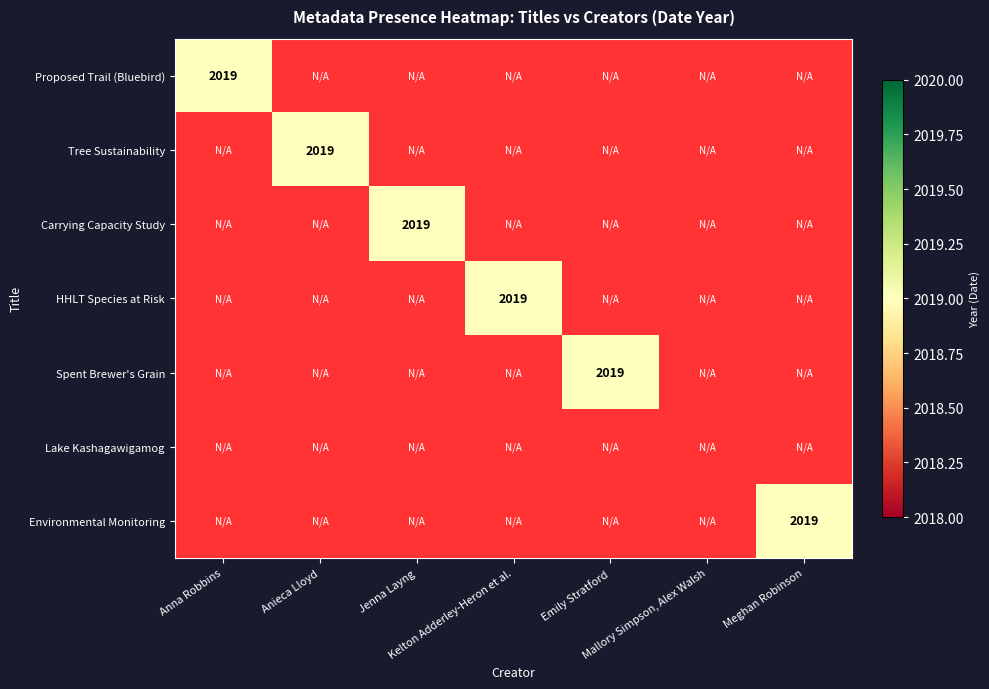

Is the value of TP_4830 Lake Kashagawigamog Biomonitor... at Mallory Simpson, Alex Walsh greater than the value of HHLT Species at Risk at Kelton Adderley-Heron et al.?

No